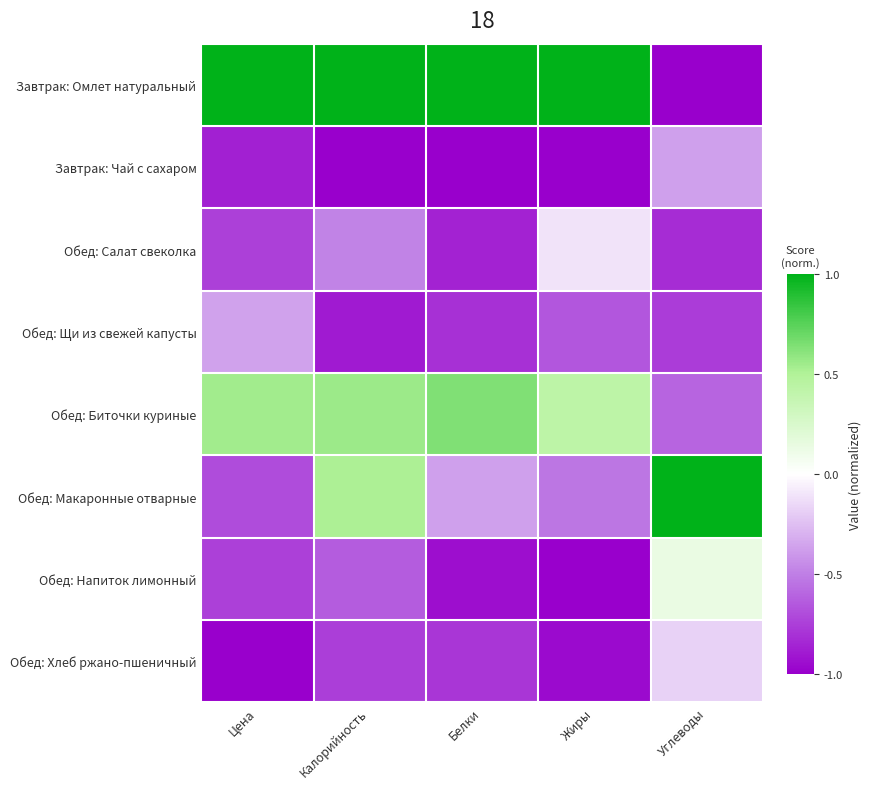

What is the total value across all series at Калорийность?

-1.7